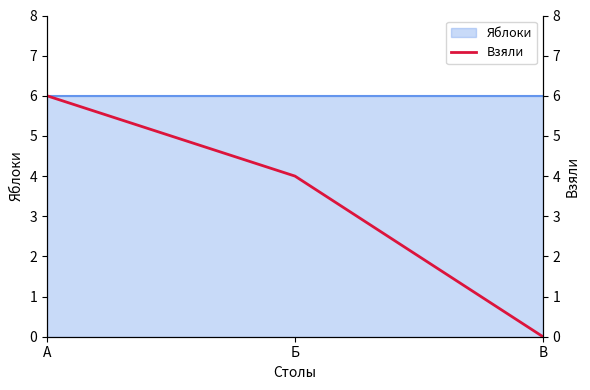

What position from the right is А?

3